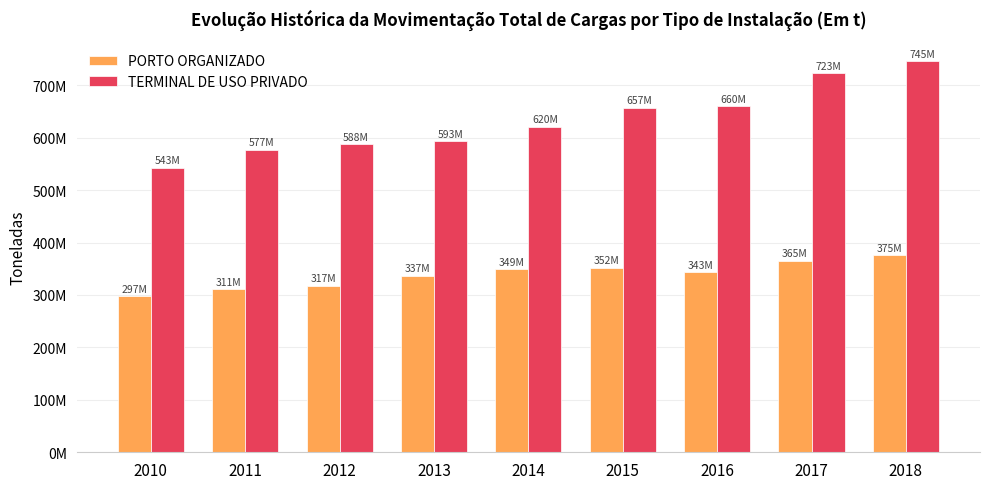

What is the difference between the second highest and minimum values in the PORTO ORGANIZADO series?

67910945.1